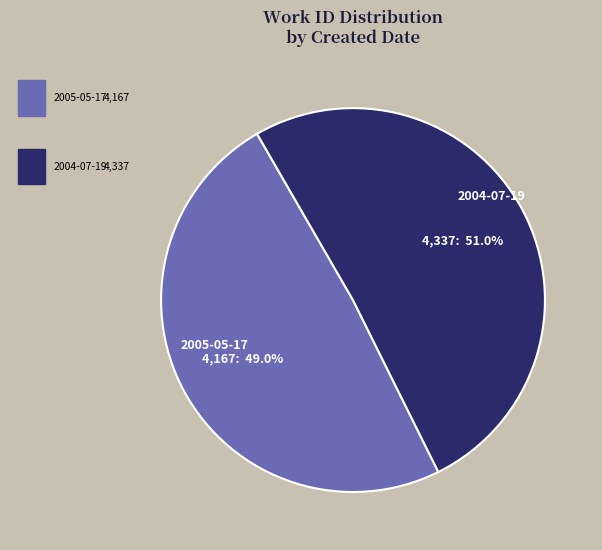

How many slices are in this pie chart?

2